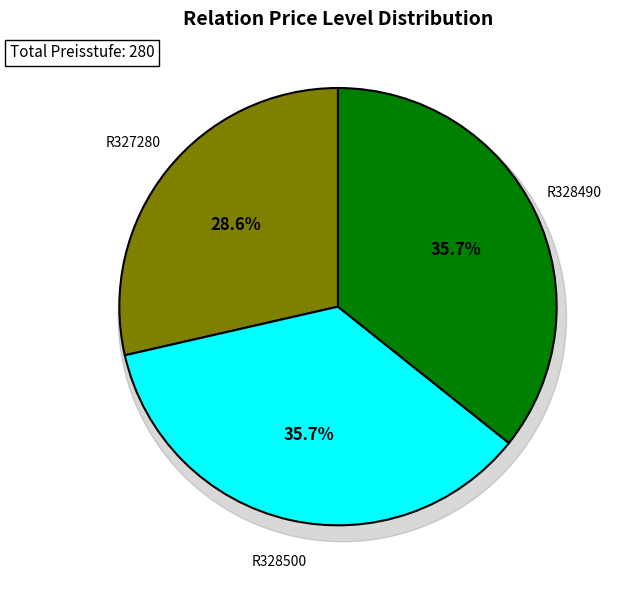

Is R328500 the majority of the pie?

No